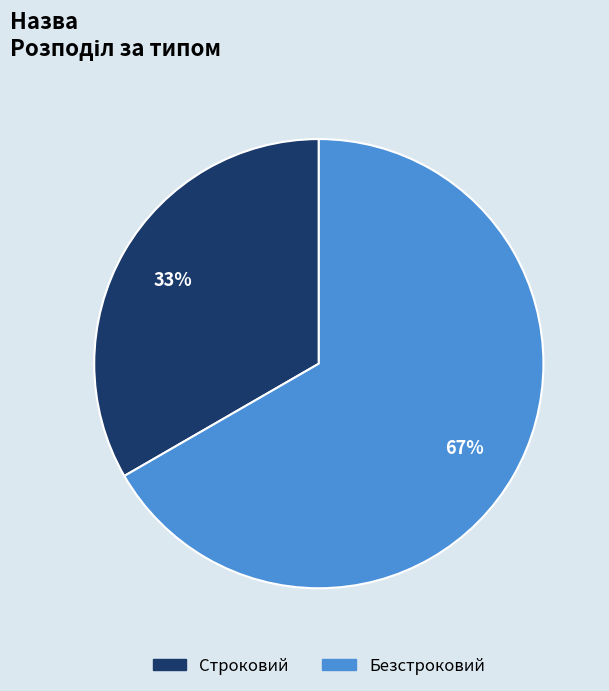

Do Строковий and Безстроковий together represent more than half of the pie?

Yes